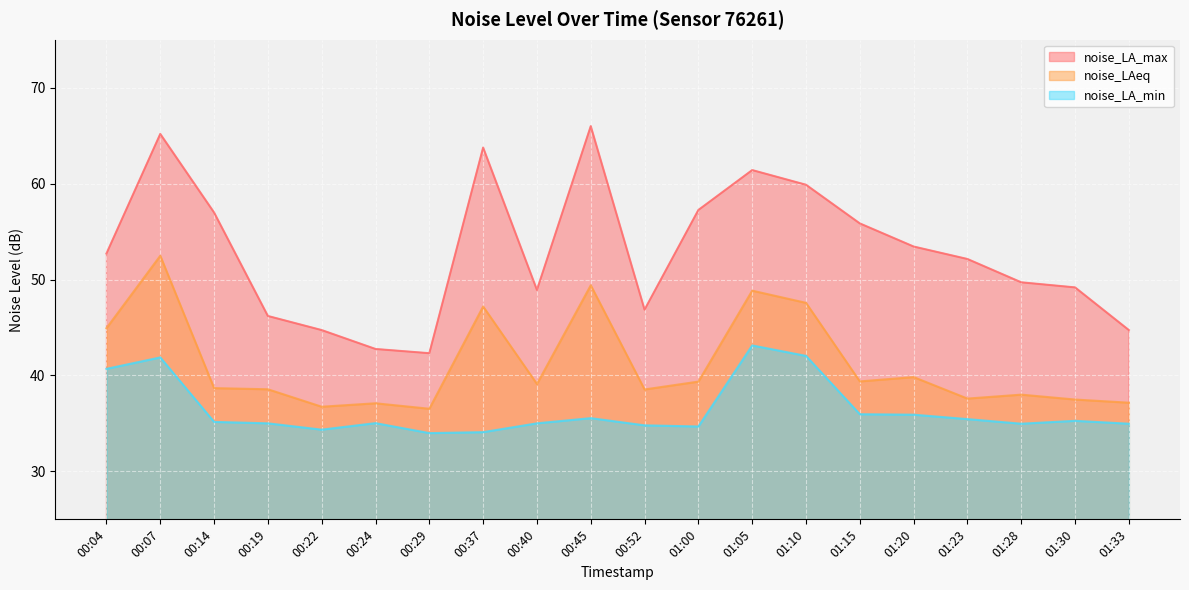

In noise_LA_min, how many points are lower than both neighbors (excluding endpoints)?

4